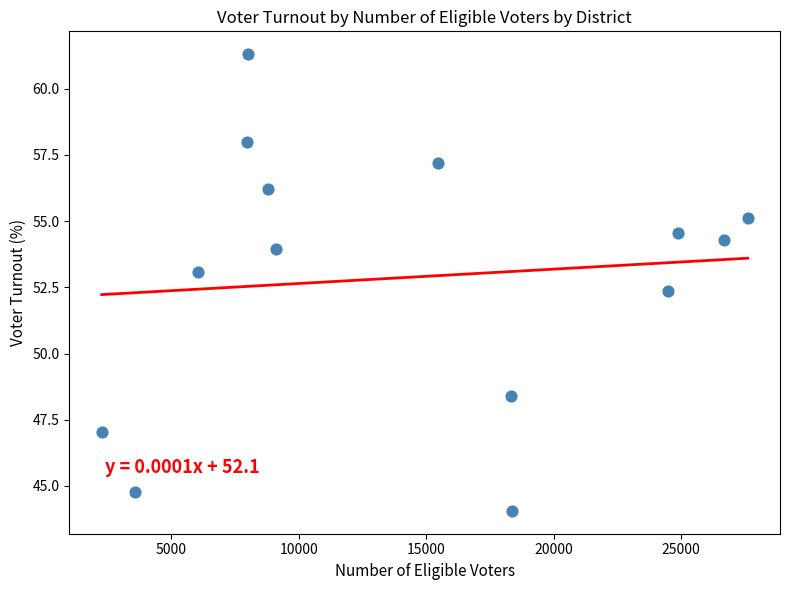

What is the range of X values (max minus min)?

25339.0